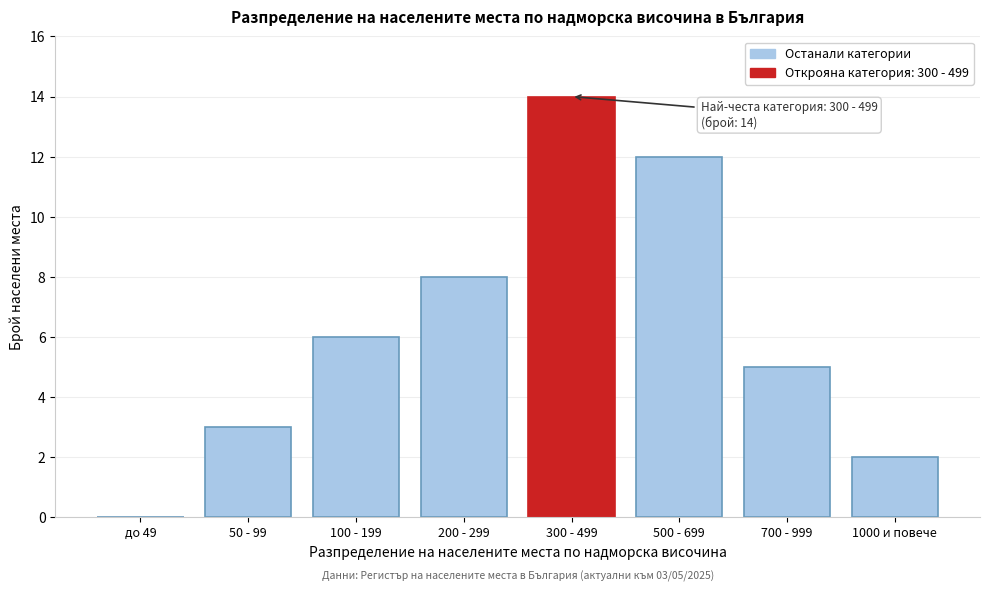

Reading left to right, list all the values displayed in this chart.

до 49=0	50 - 99=3	100 - 199=6	200 - 299=8	300 - 499=14	500 - 699=12	700 - 999=5	1000 и повече=2